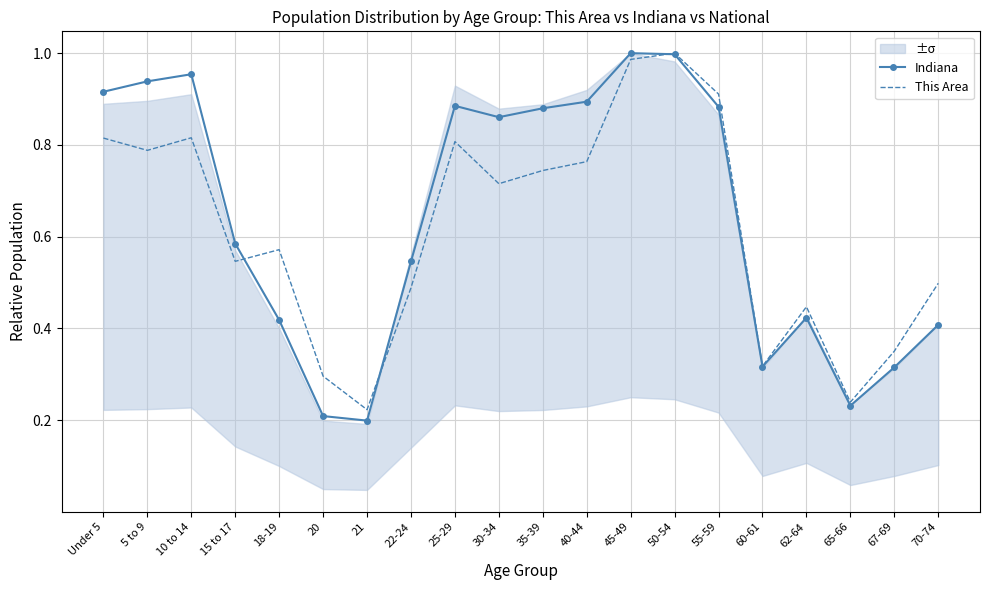

The This Area series shows 0.3 at 20. True or false?

True